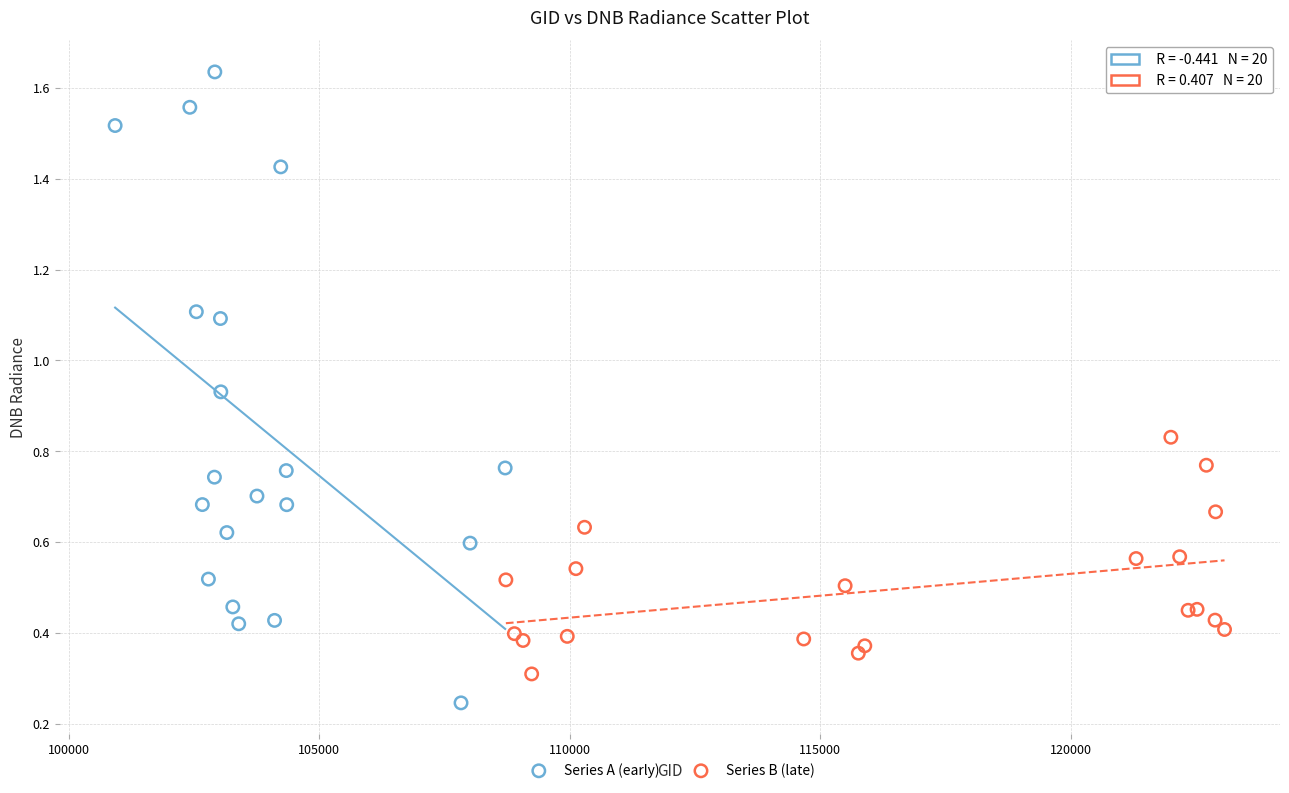

Which series contains the highest Y value?

Series A (early)